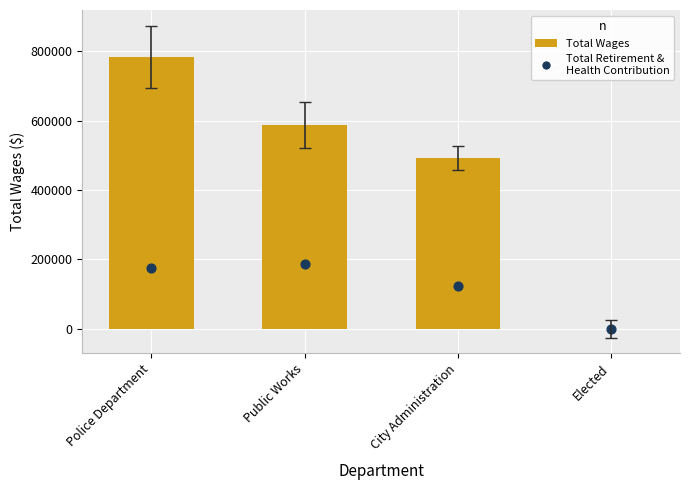

What are all the series names shown in the legend?

Total Wages, Total Retirement & Health Contribution